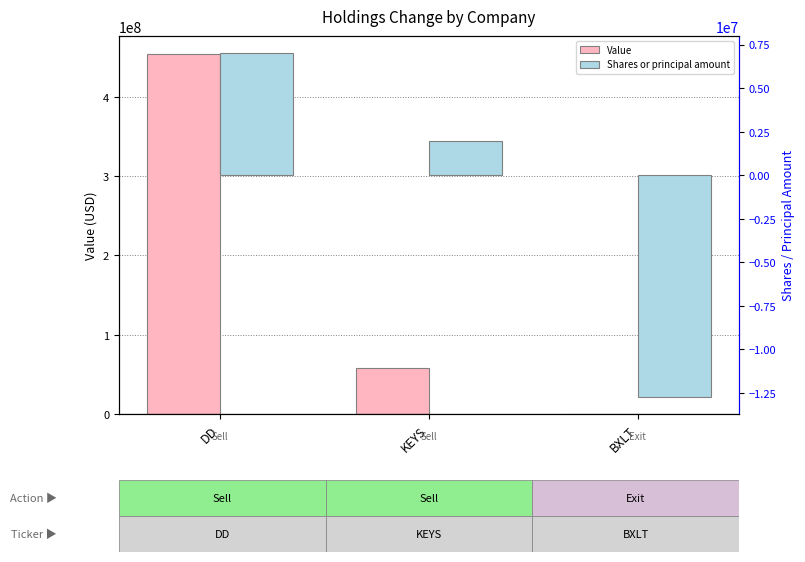

True or false: Value has a value of 78872428 at KEYS.

False